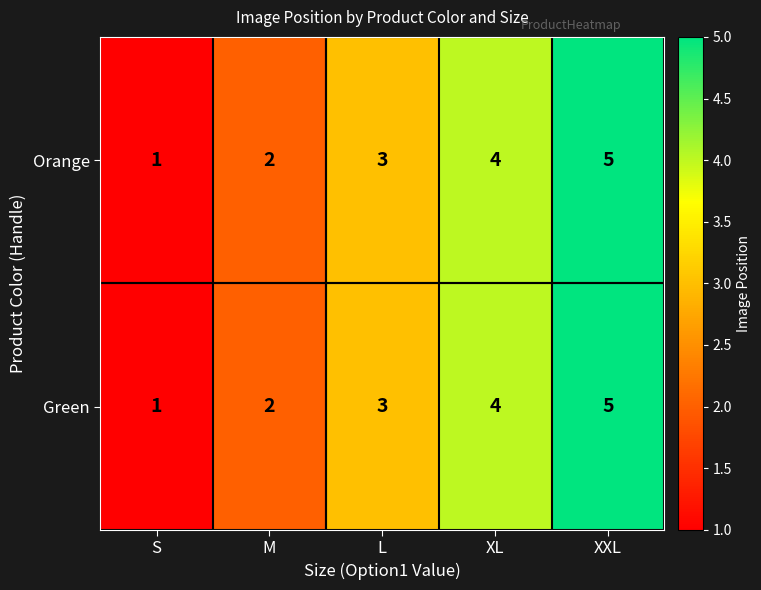

At which label does Orange reach its minimum?

S